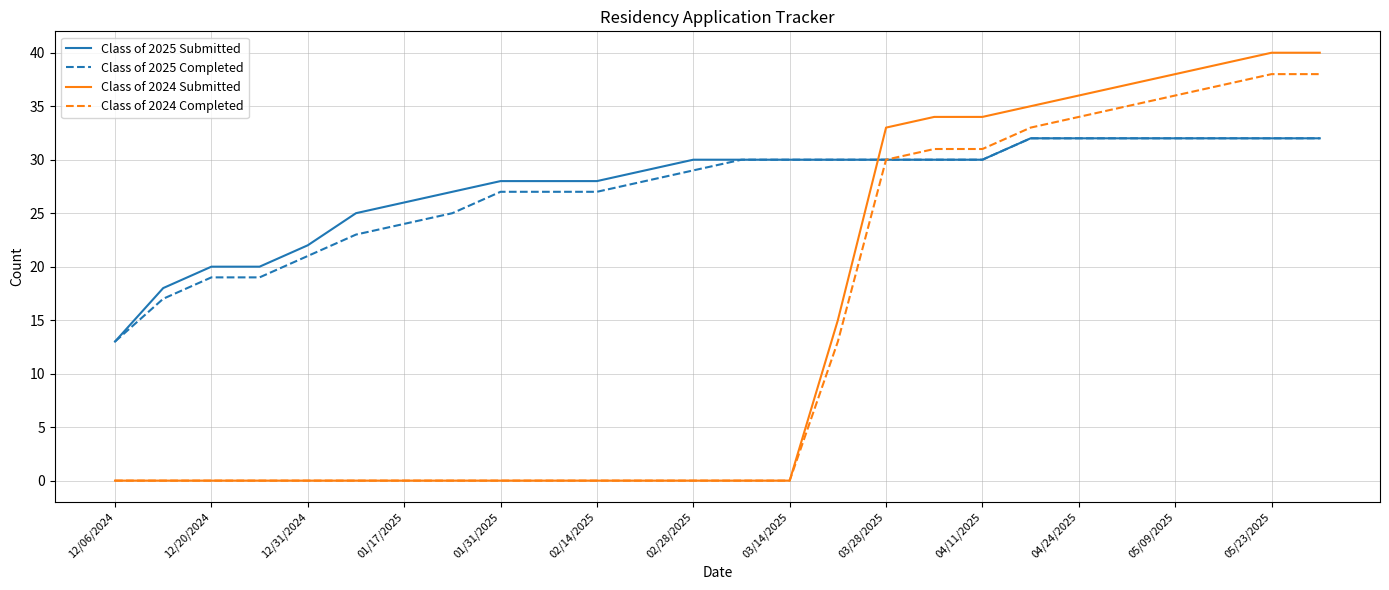

How many lines are shown in the chart?

4